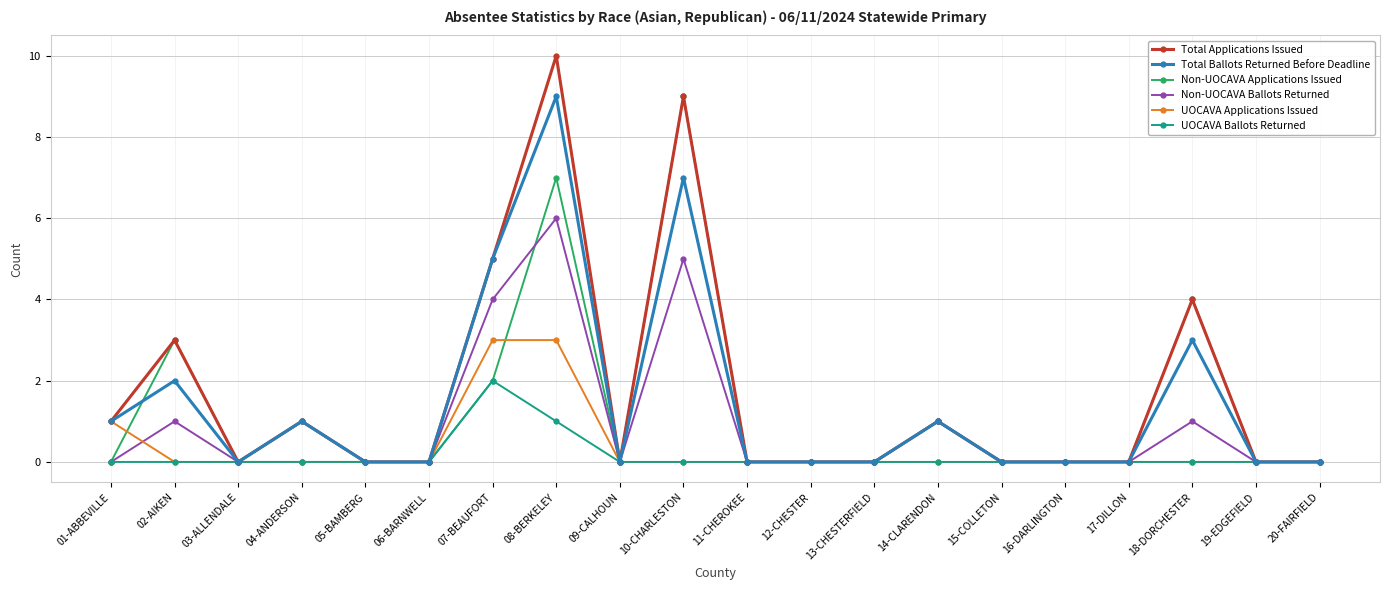

True or false: Non-UOCAVA Applications Issued has more than 1 points higher than both neighbors.

True